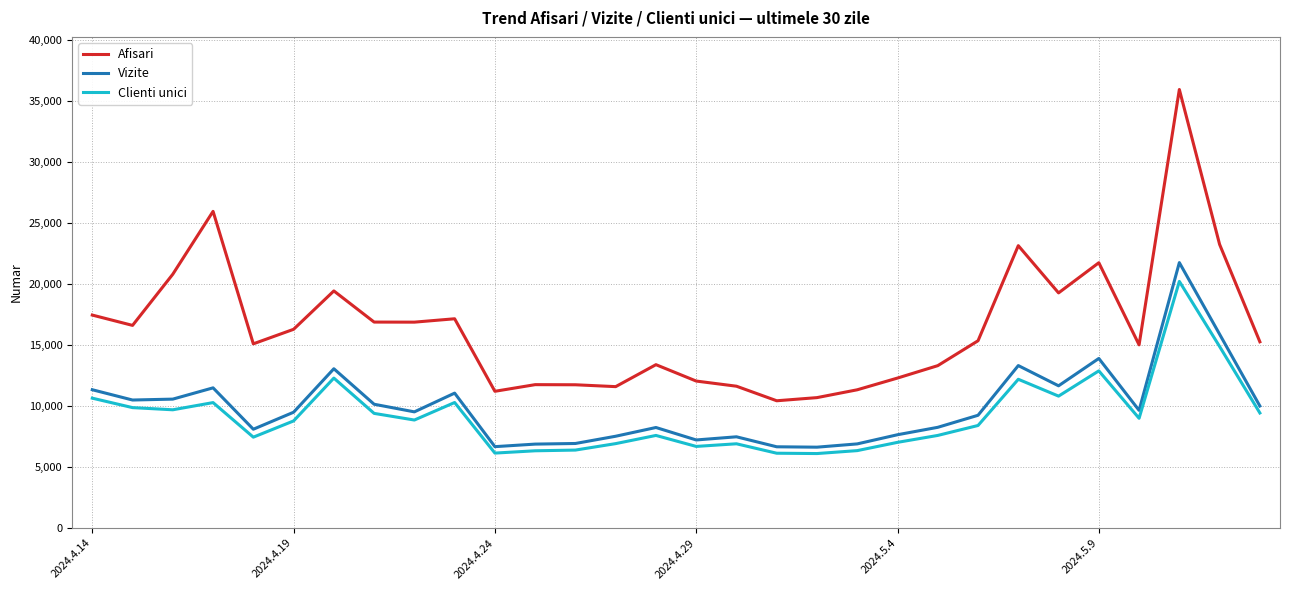

What are all the series names shown in the legend?

Afisari, Vizite, Clienti unici